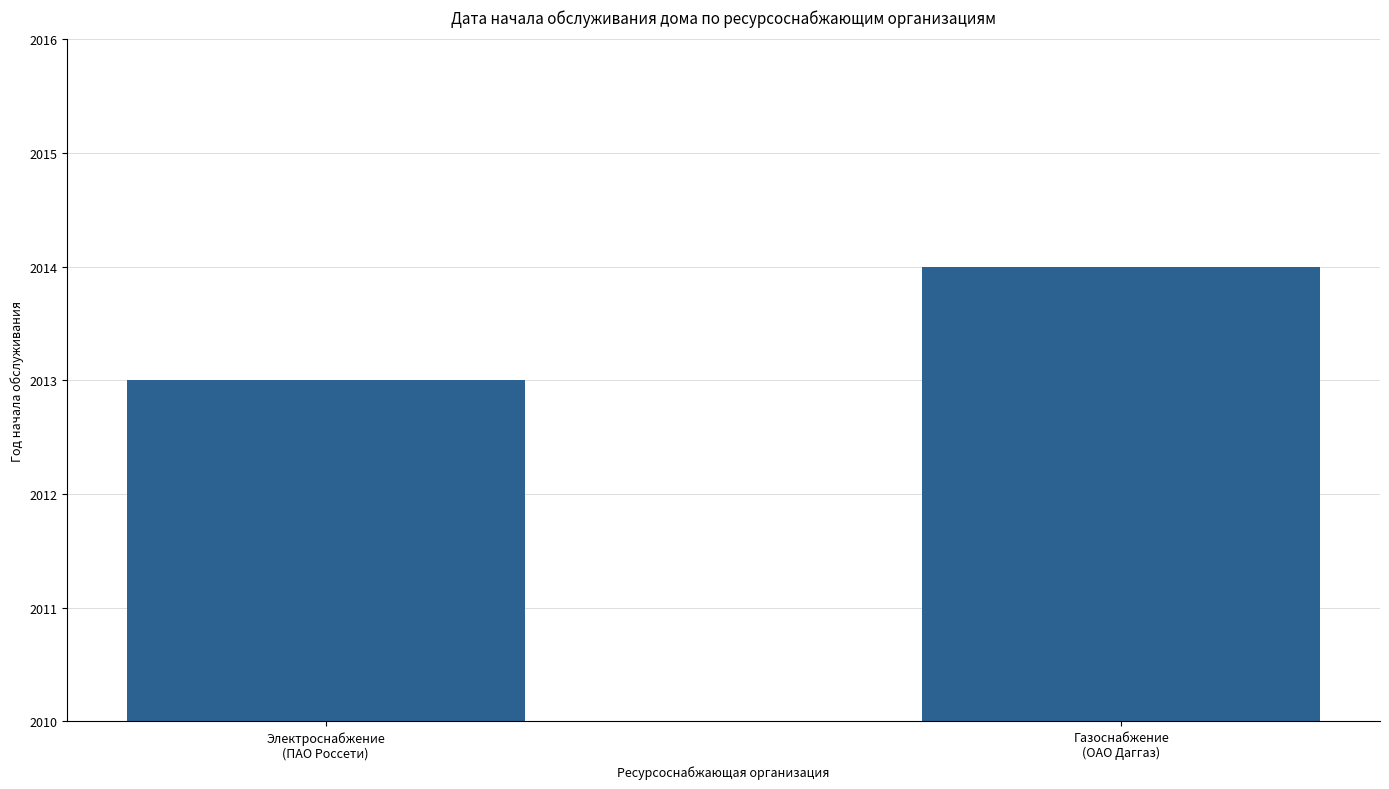

List the labels in order of value, smallest first.

Электроснабжение
(ПАО Россети), Газоснабжение
(ОАО Даггаз)